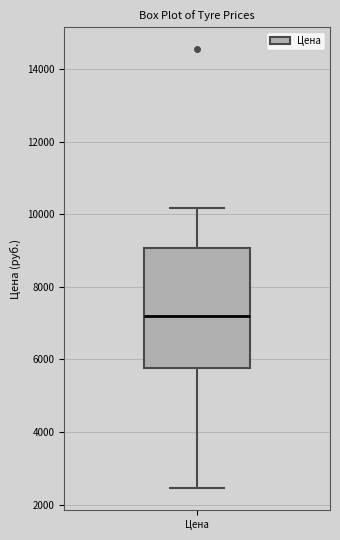

Transcribe this box plot: give where the median line is, the range the box spans, and where the two whiskers end, as read against the y-axis. The values are not printed on the chart, so give them approximately, as read against the axis.

median 7200, box 5800 to 9000, whiskers 2400 to 10200